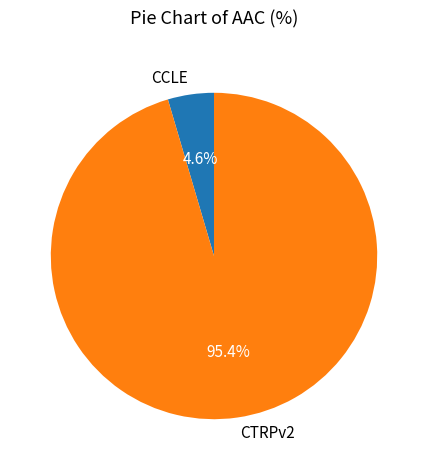

What percentage is NOT represented by CCLE?

95.4%